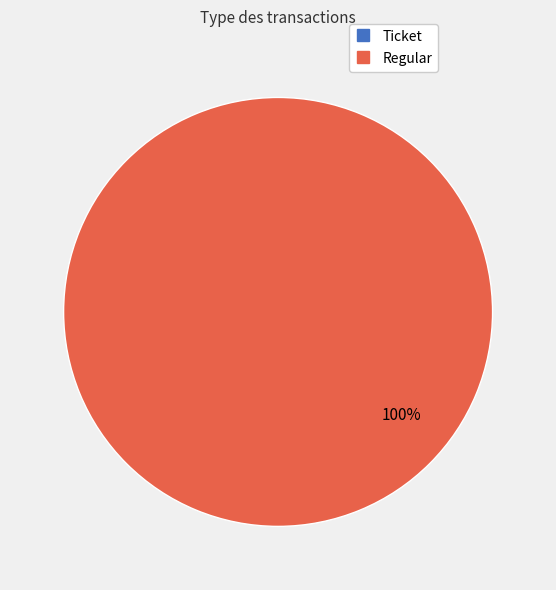

Is it true that Regular is 99% of the pie?

False